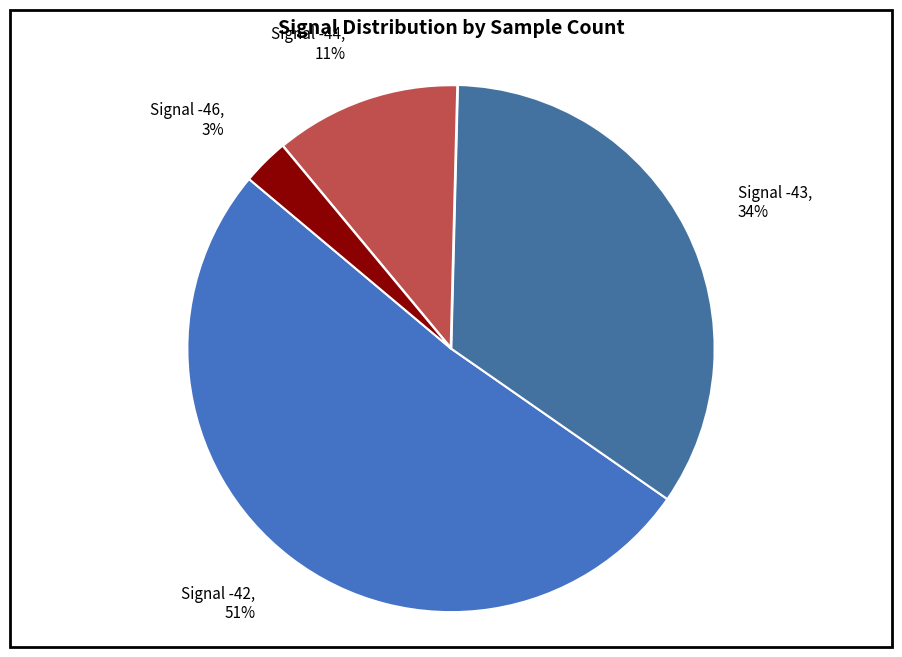

Count the number of slices in the pie.

4